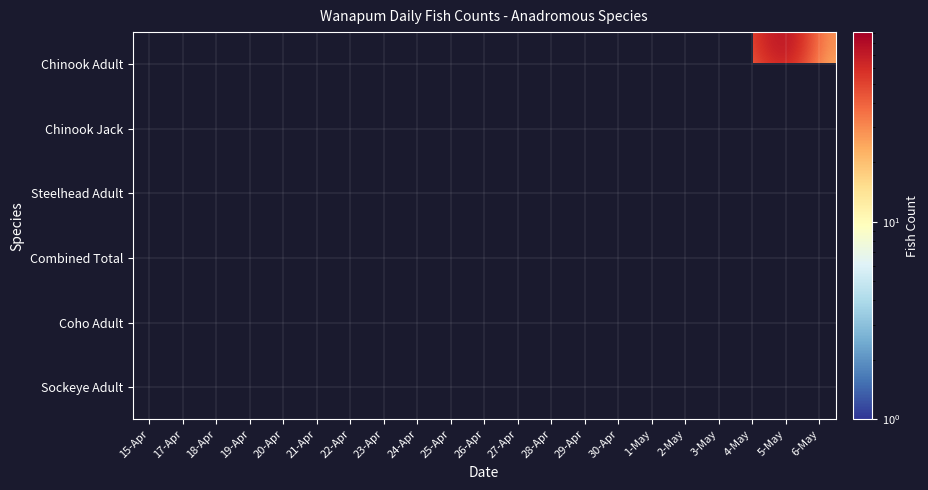

What is the maximum value shown in the chart?

91.0